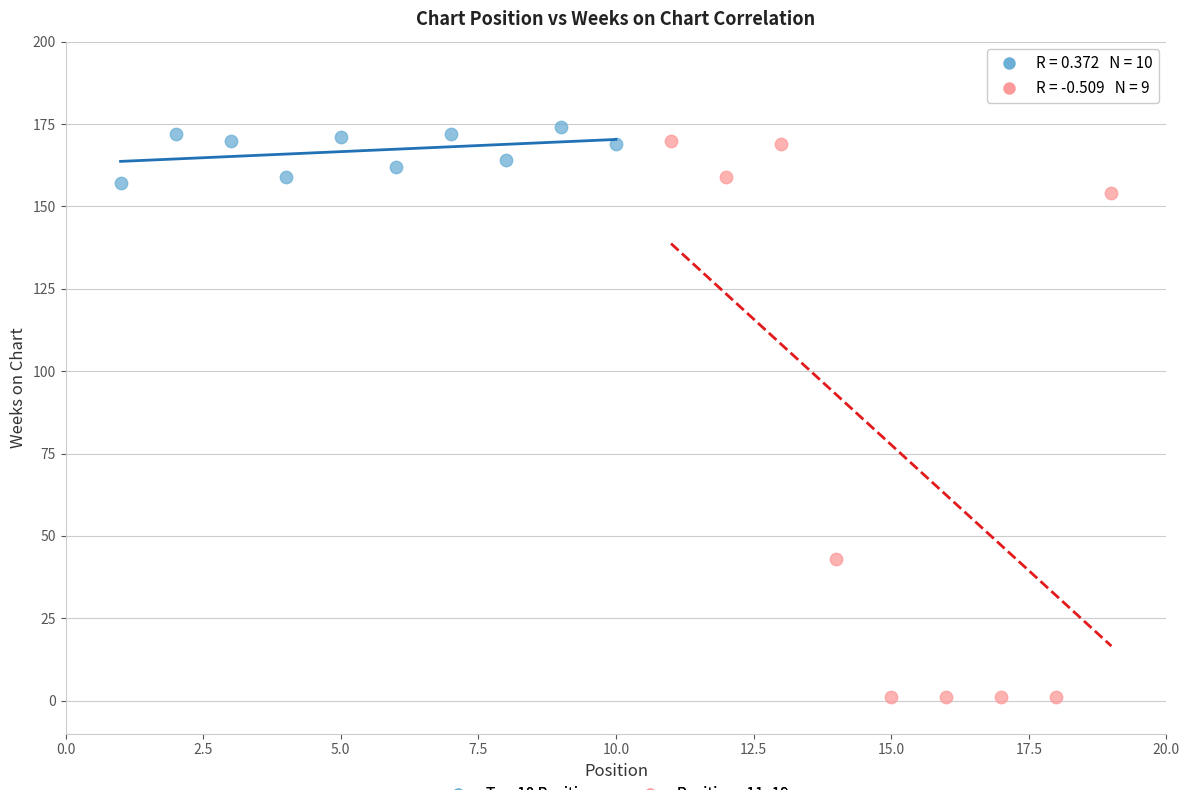

Which series reaches the minimum Y coordinate?

Positions 11–19